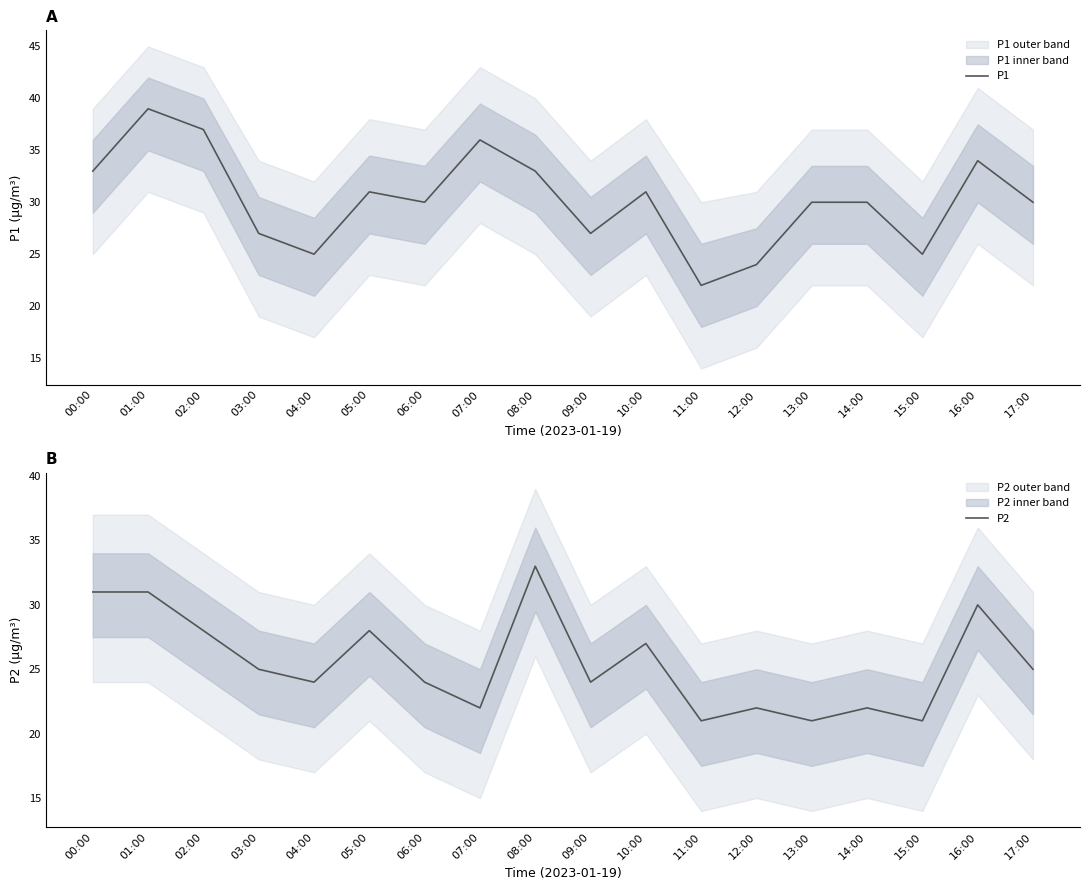

In P1, how many points are lower than both neighbors (excluding endpoints)?

5